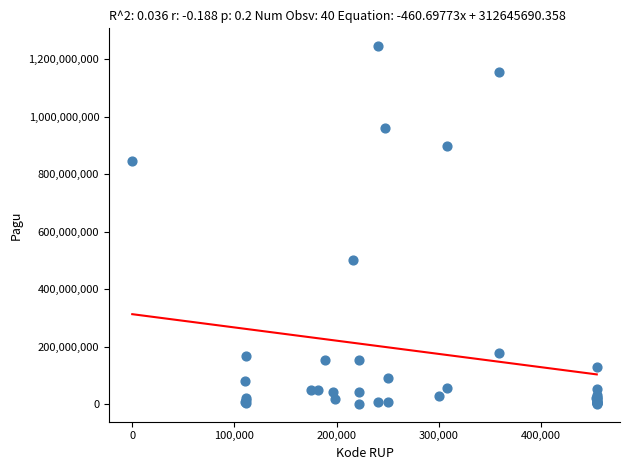

What Y value in the scatter plot is closest to 622840000?

499932000